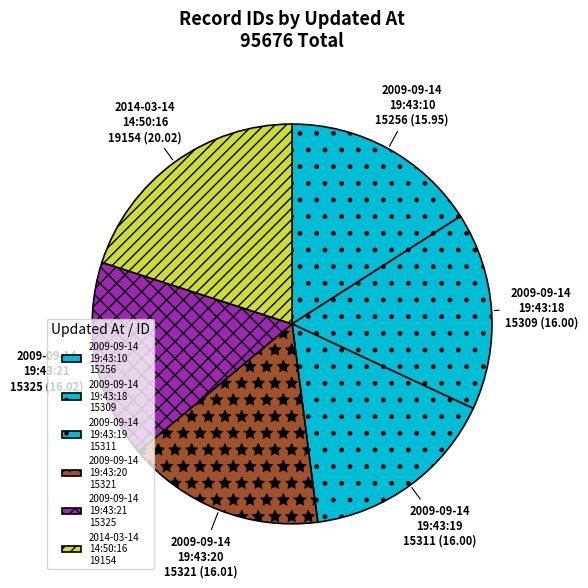

Does any single category account for the majority?

No